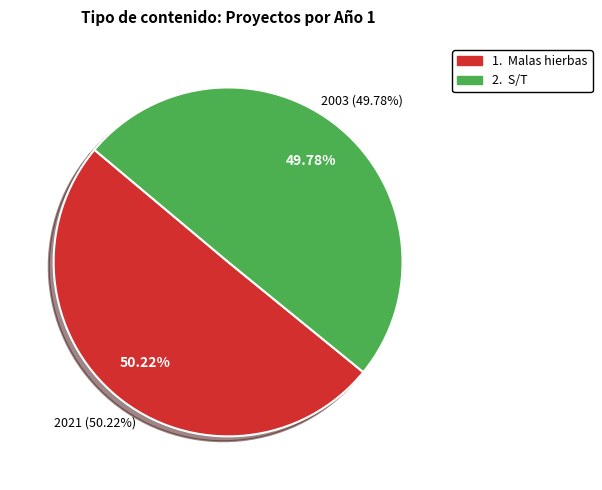

What is the largest slice in the pie chart?

Malas hierbas